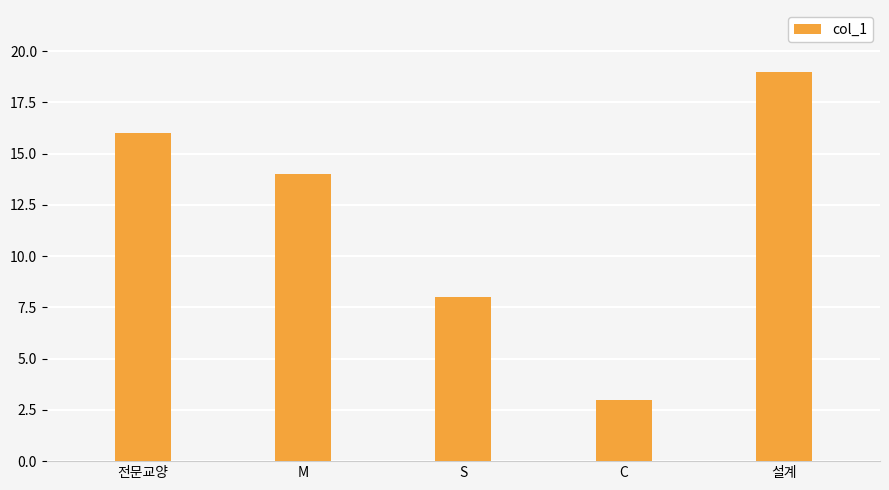

What is the approximate value at M?

14